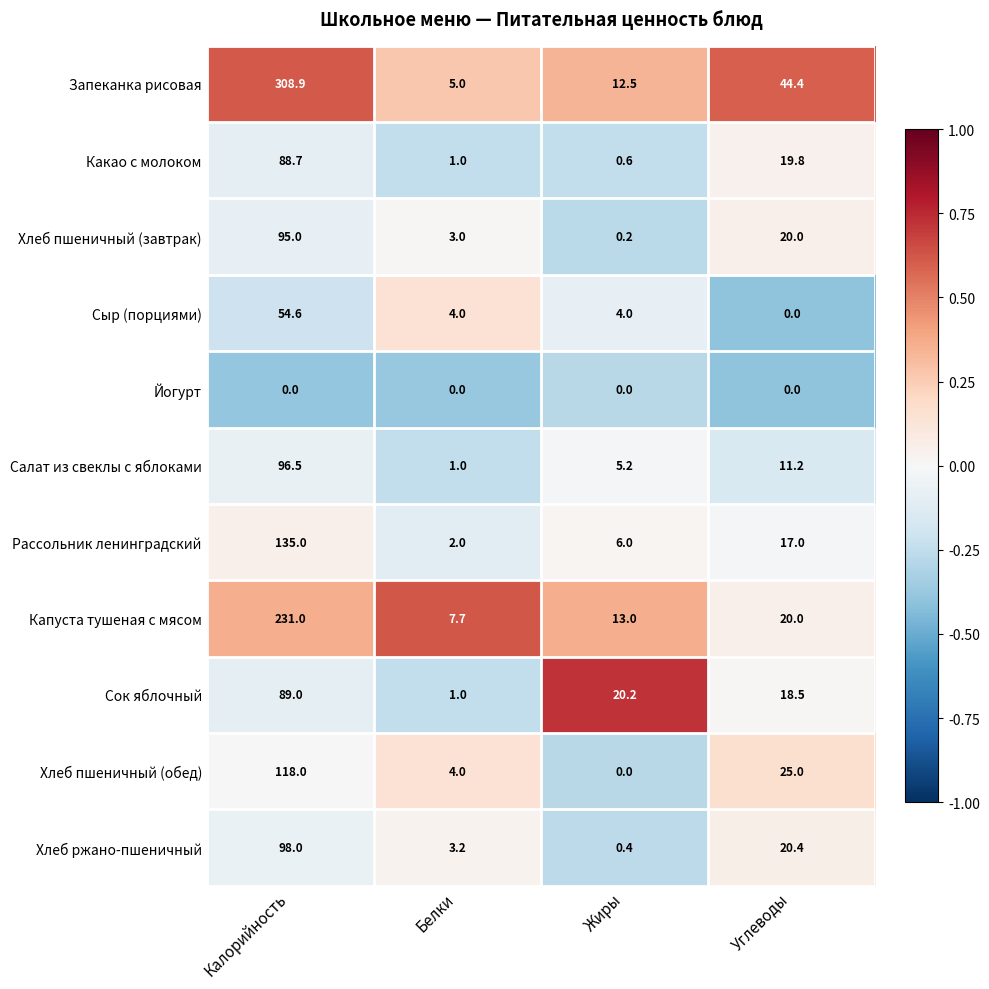

Where does the Рассольник ленинградский series first go above 17?

Калорийность